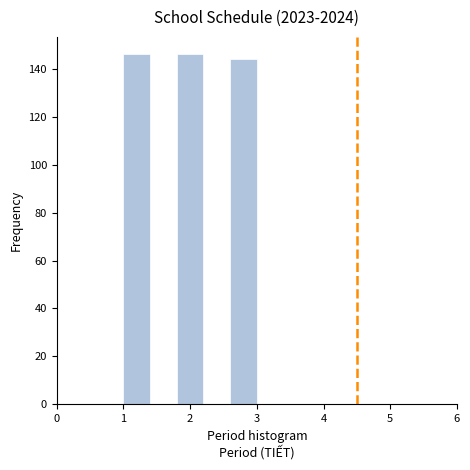

How tall is the bar that spans 1.0 to 1.4 on the x-axis? The values are not printed on the chart, so give them approximately, as read against the axis.

146